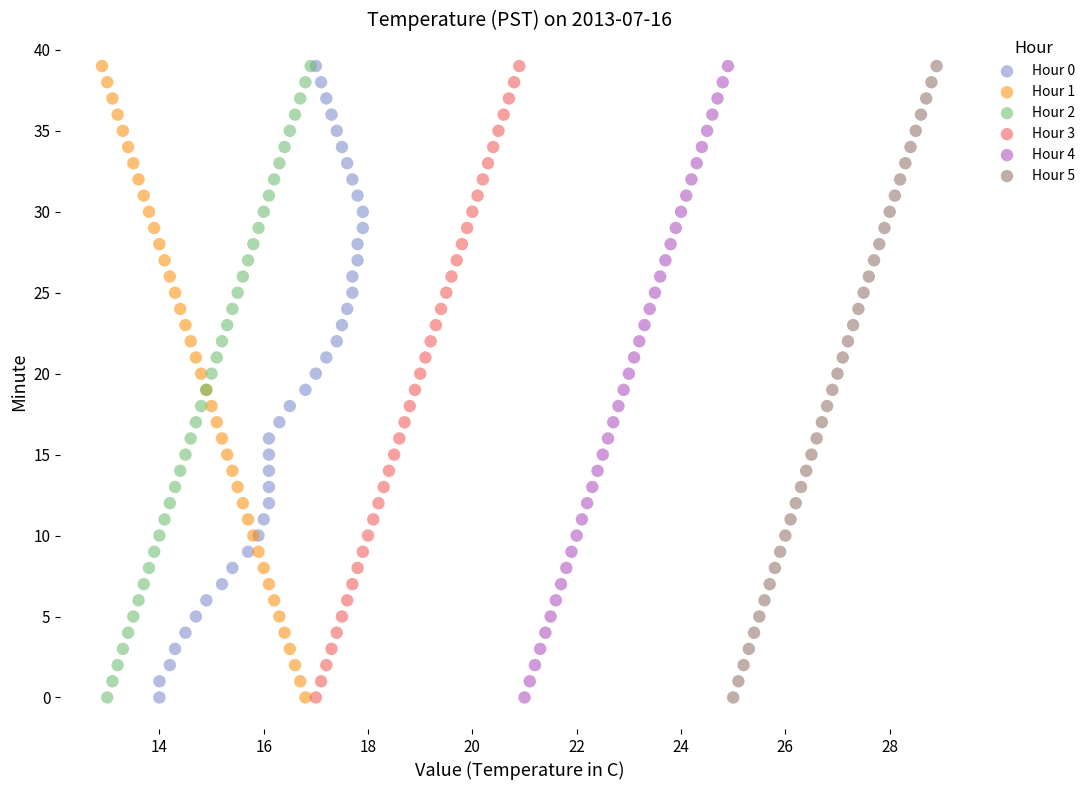

What are all the series names shown in the legend?

Hour 0, Hour 1, Hour 2, Hour 3, Hour 4, Hour 5